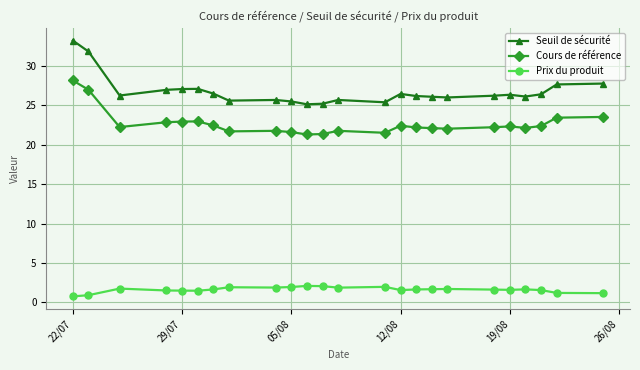

What is the difference between the second highest and second lowest values in the Seuil de sécurité series?

6.6